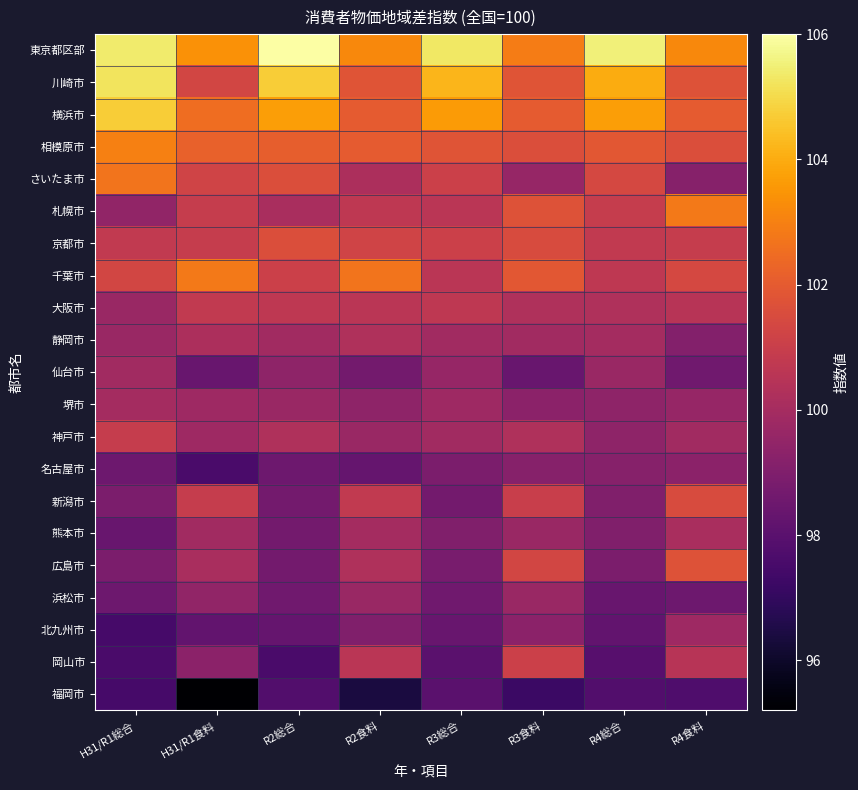

Rank the series at H31/R1総合 from lowest to highest value.

北九州市, 福岡市, 岡山市, 熊本市, 名古屋市, 浜松市, 新潟市, 広島市, 札幌市, 大阪市, 静岡市, 仙台市, 堺市, 京都市, 神戸市, 千葉市, さいたま市, 相模原市, 横浜市, 川崎市, 東京都区部